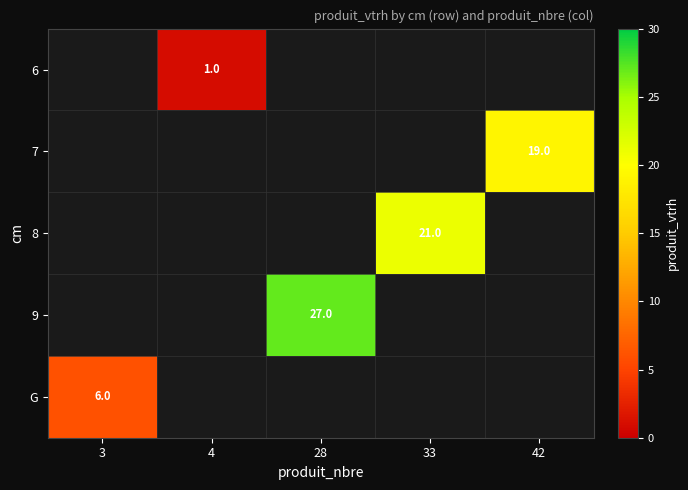

The 6 series shows 1 at 4. True or false?

True